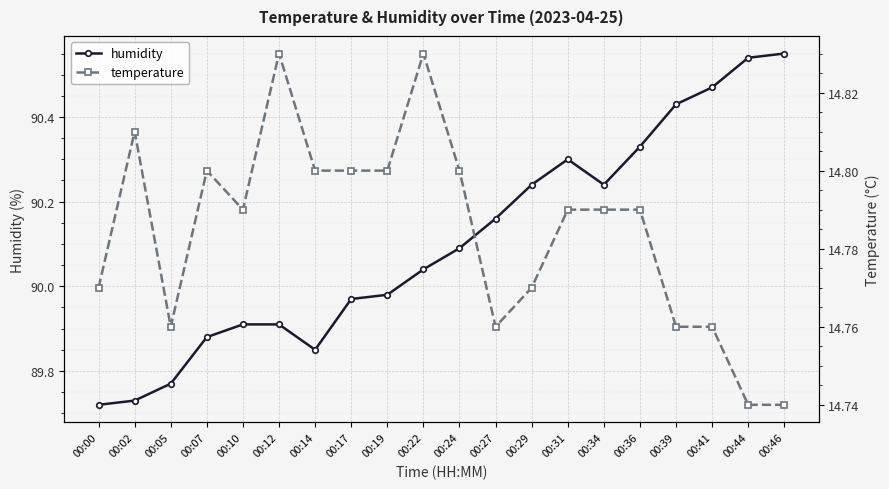

What is the total value across all series at 00:29?

105.0